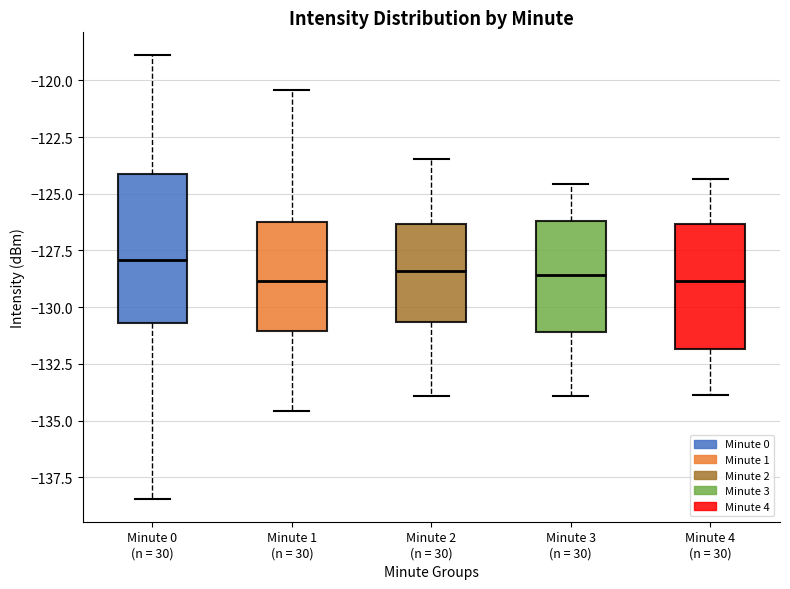

Reading left to right, read every box against the y-axis: the position of its median line, the range the box covers, and the ends of its whiskers. The values are not printed on the chart, so give them approximately, as read against the axis.

Minute 0 (n = 30): median -128.0, box -130.5 to -124.0, whiskers -138.5 to -119.0
Minute 1 (n = 30): median -129.0, box -131.0 to -126.5, whiskers -134.5 to -120.5
Minute 2 (n = 30): median -128.5, box -130.5 to -126.5, whiskers -134.0 to -123.5
Minute 3 (n = 30): median -128.5, box -131.0 to -126.0, whiskers -134.0 to -124.5
Minute 4 (n = 30): median -129.0, box -132.0 to -126.5, whiskers -134.0 to -124.5